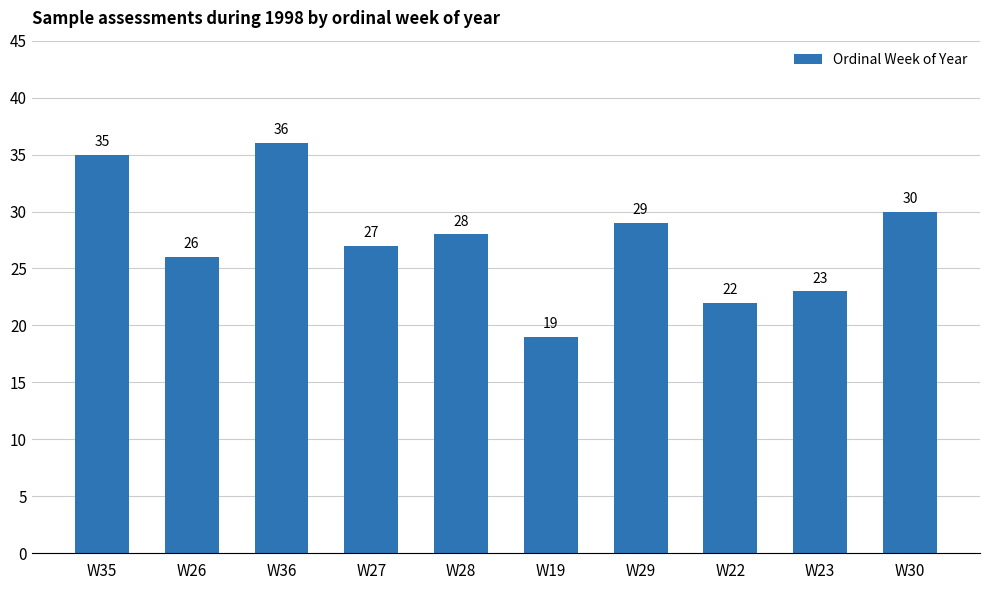

What is the average value?

28